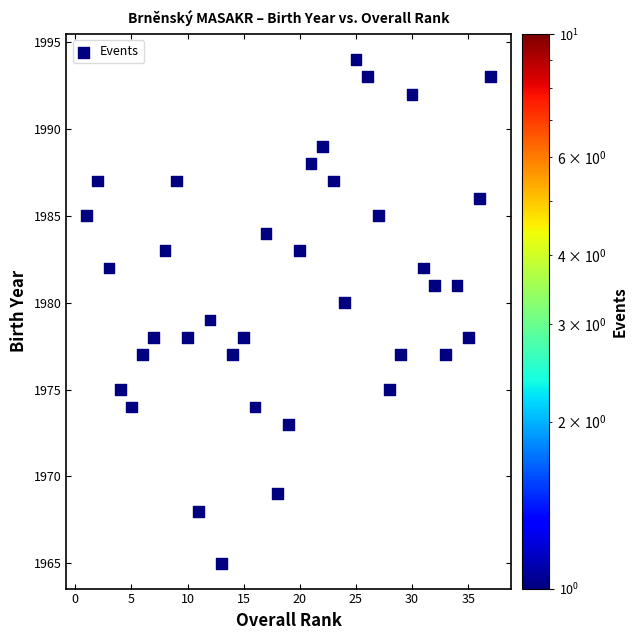

What is the range of X values (max minus min)?

36